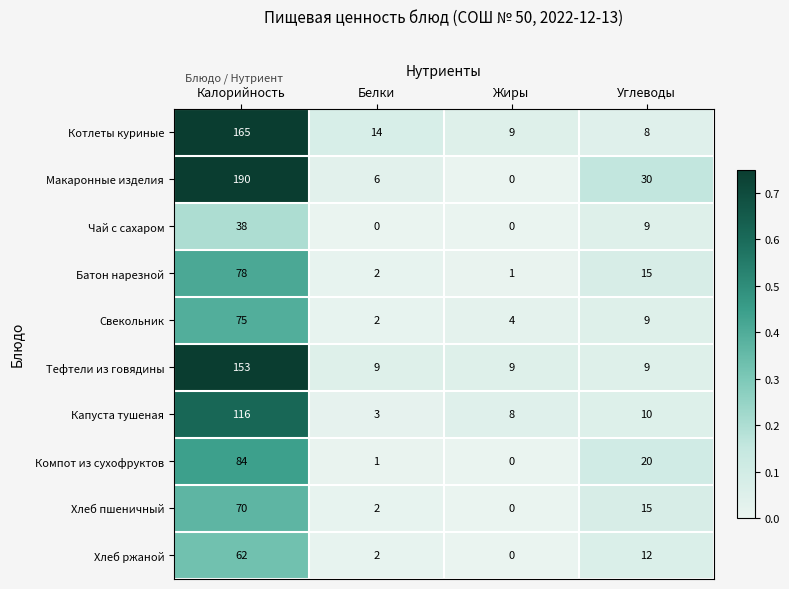

Which series has the widest spread of values?

Макаронные изделия